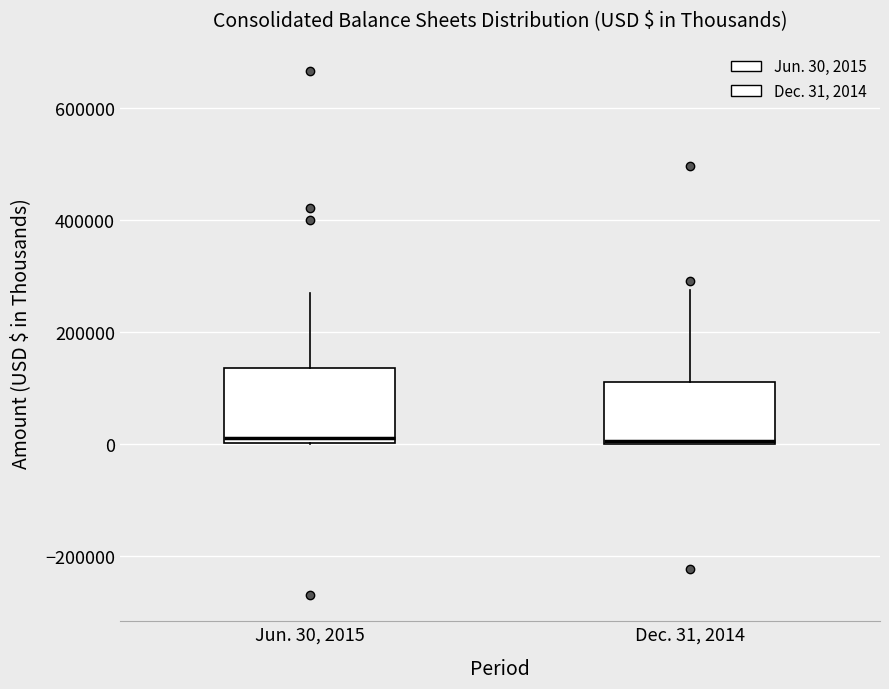

Where does the upper whisker of the box for Dec. 31, 2014 end on the y-axis? The values are not printed on the chart, so give them approximately, as read against the axis.

280000